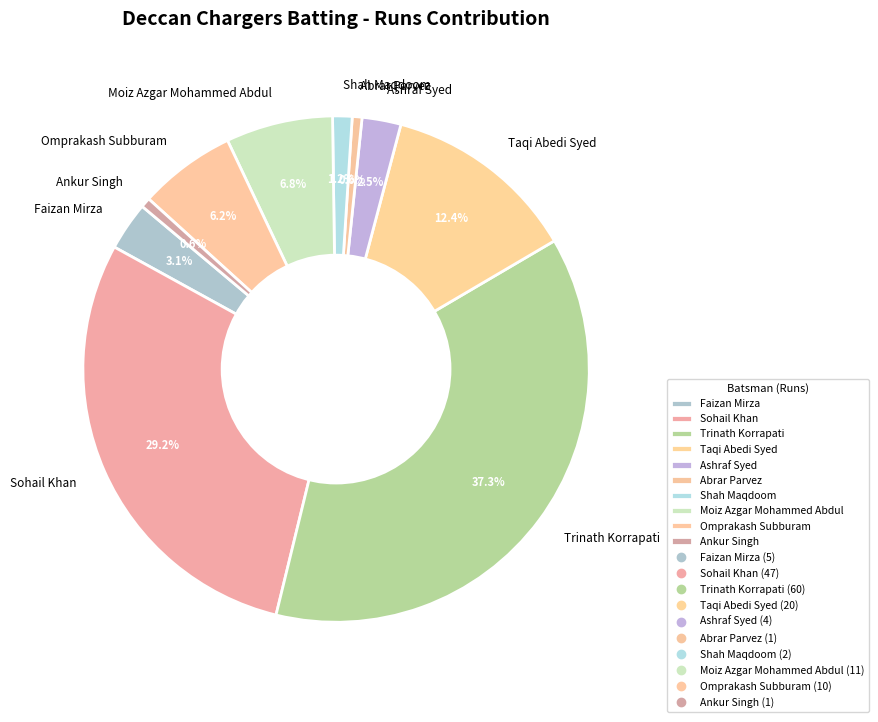

Does Abrar Parvez account for over 50% of the chart?

No